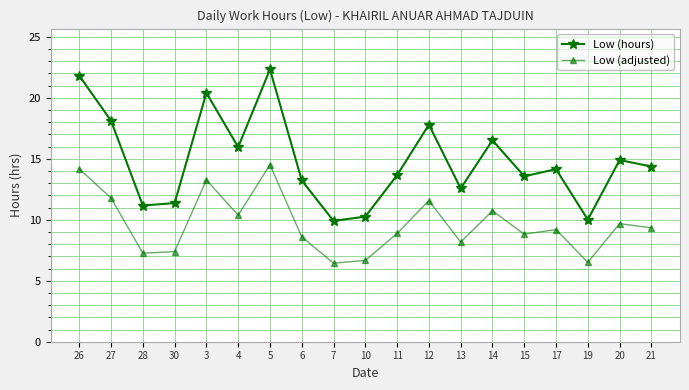

How many data points in Low (hours) are above 14?

10